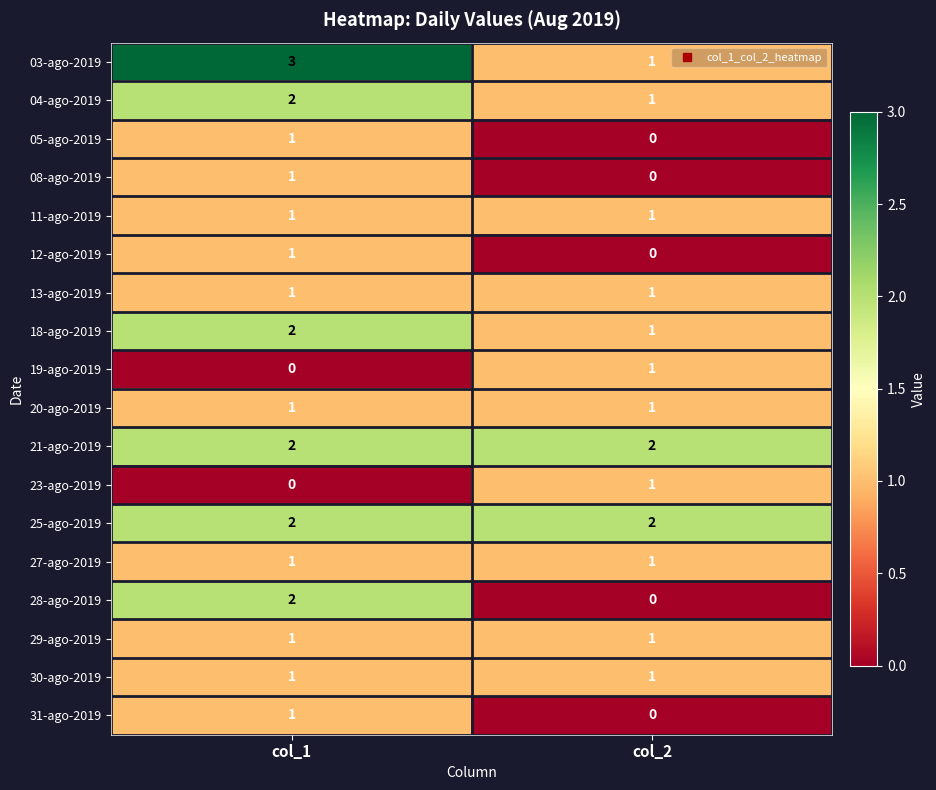

The value of 31-ago-2019 at col_1 is 0. True or false?

False